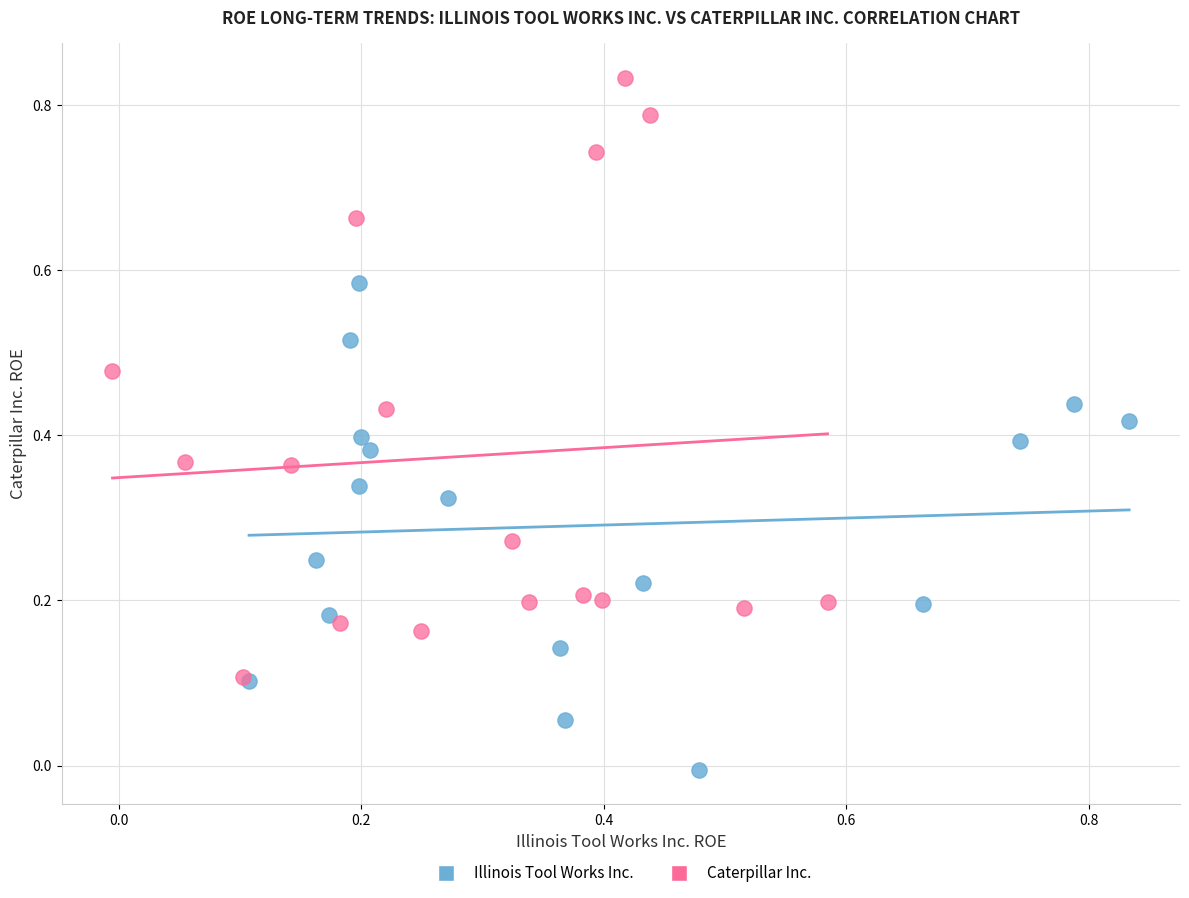

Which series has the largest Y range (max minus min)?

Caterpillar Inc.